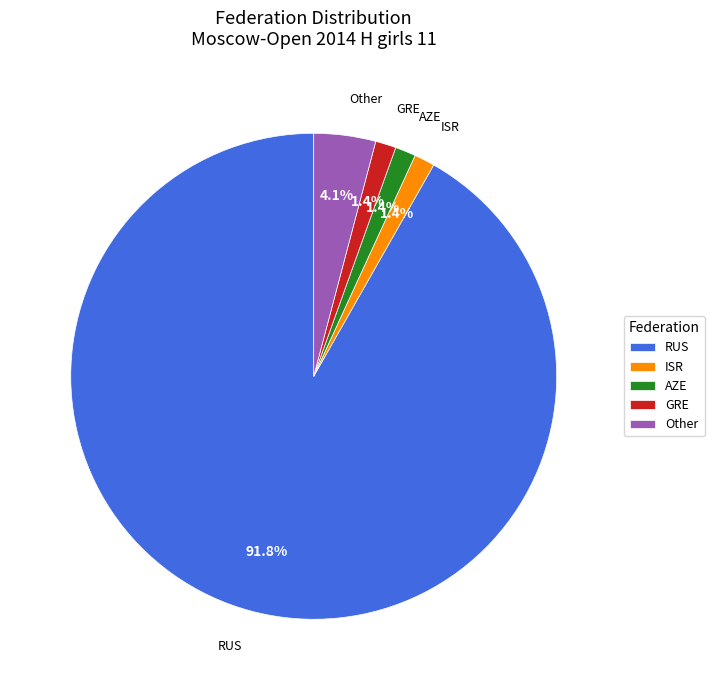

Does RUS account for over 50% of the chart?

Yes